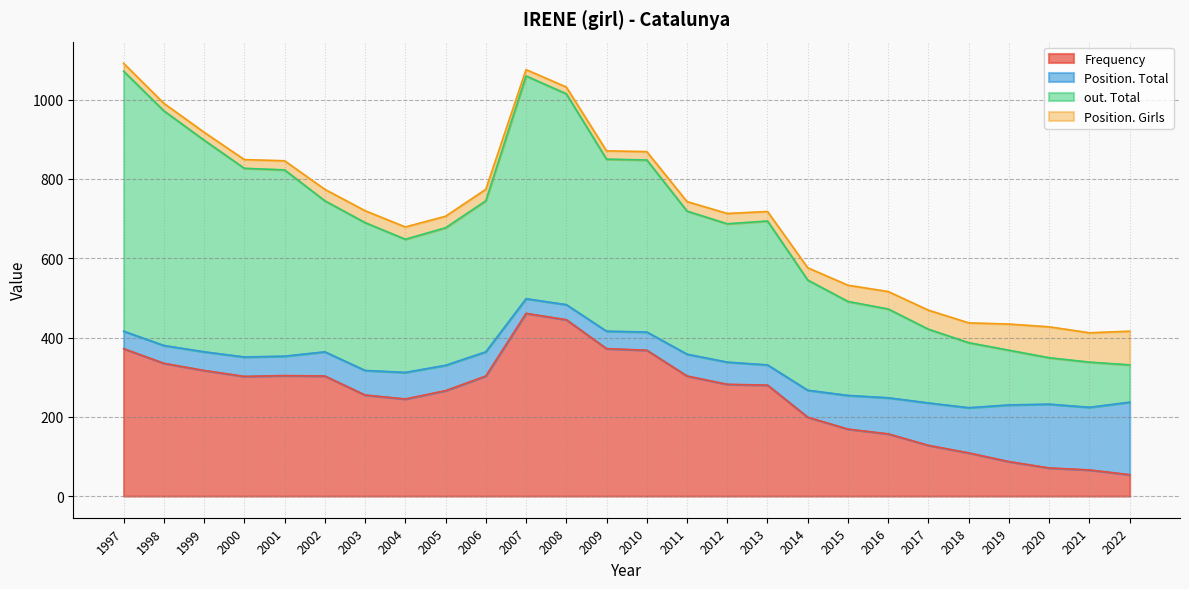

The value of Frequency at 2015 is 169. True or false?

True